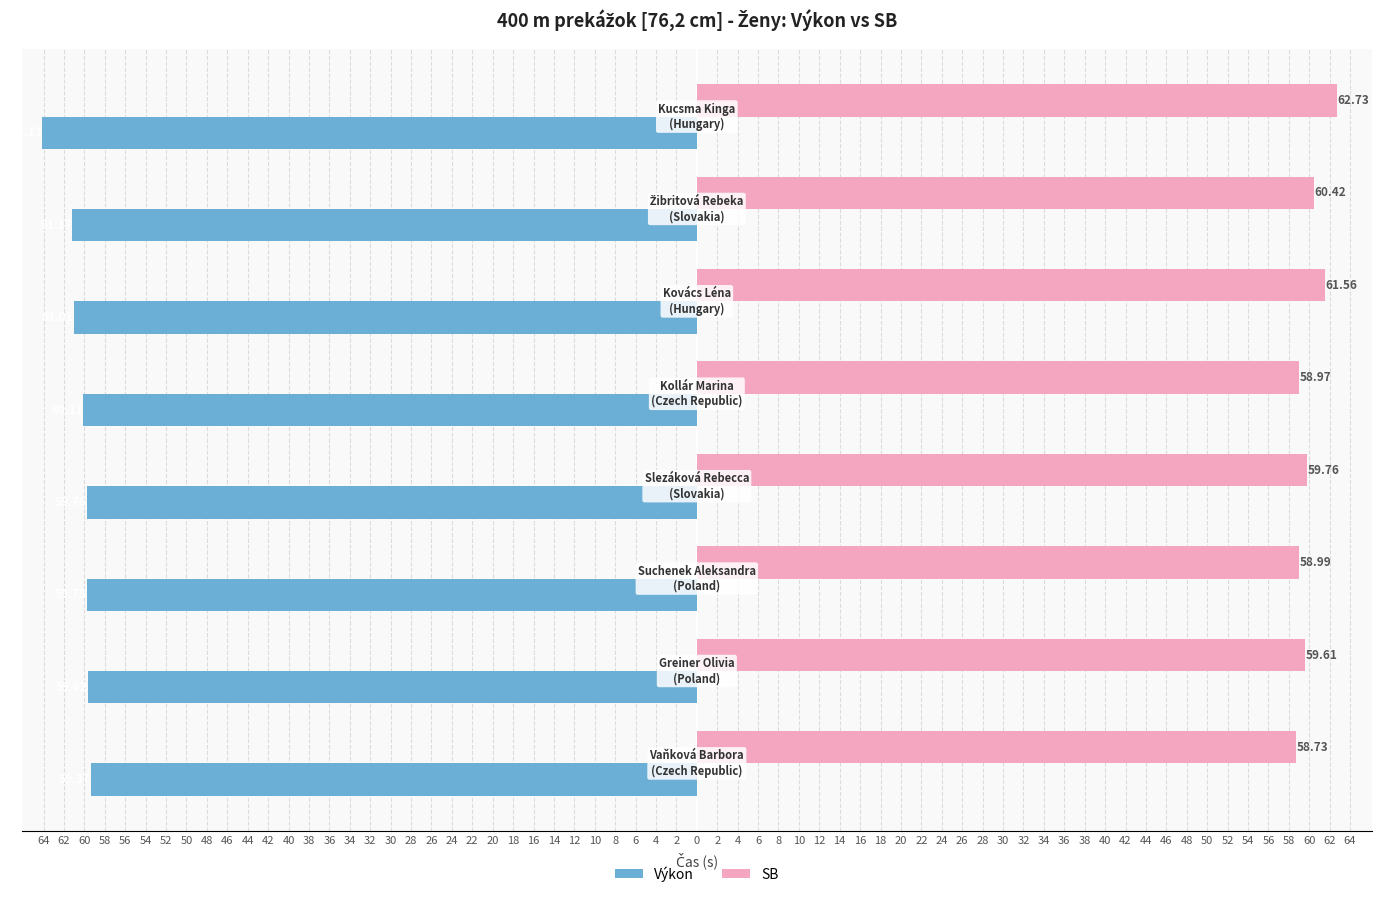

What are all the series names shown in the legend?

Výkon, SB